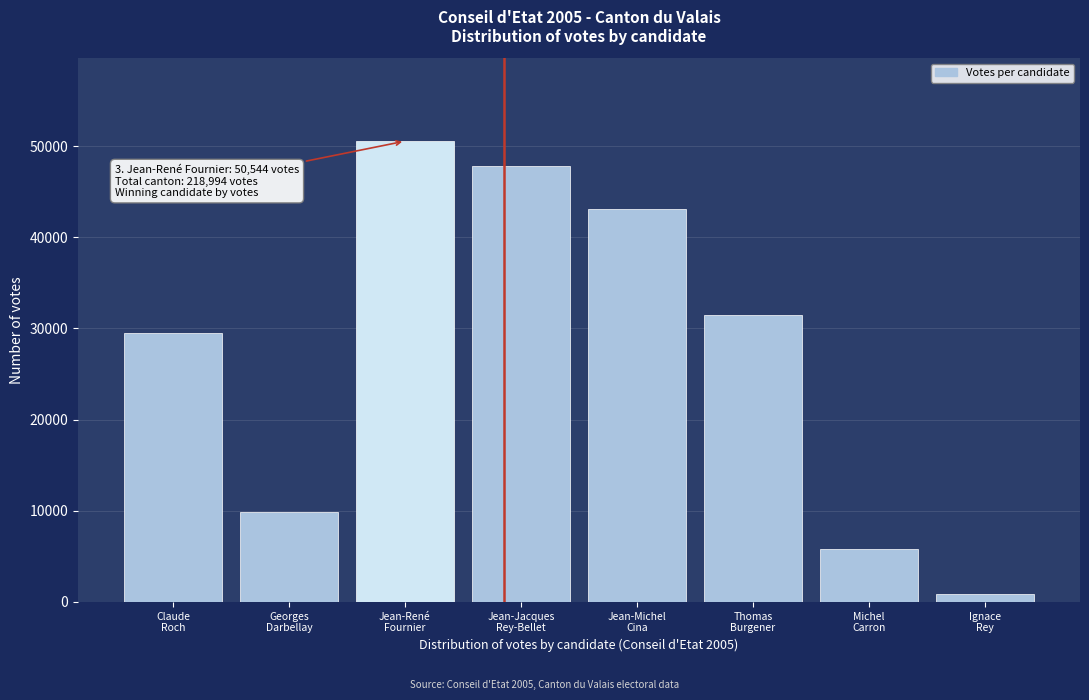

Reading left to right, what are all the values shown in this chart?

29501	9896	50544	47858	43050	31453	5828	864